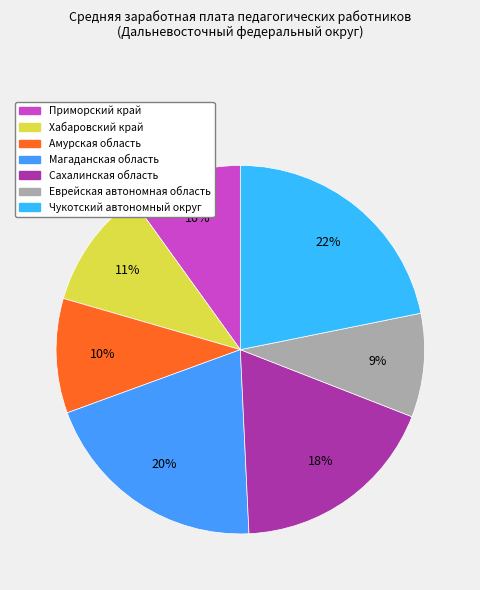

Which has a higher value, Магаданская область or Сахалинская область?

Магаданская область